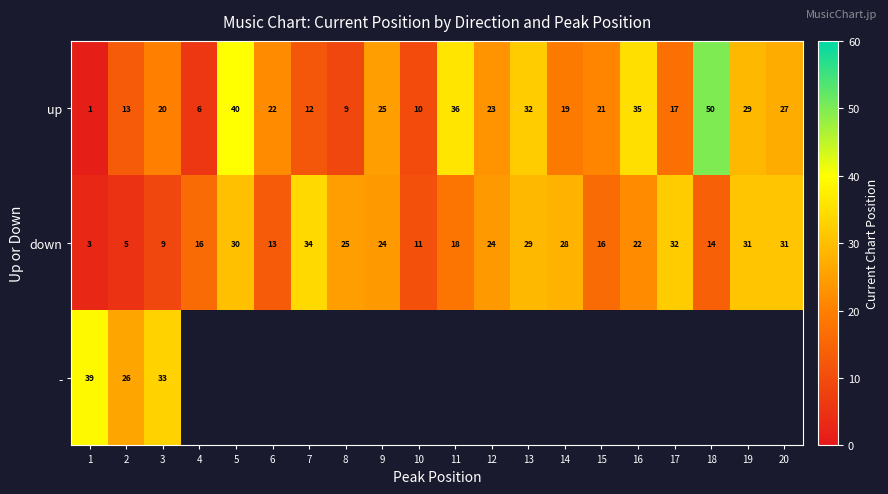

How many categories are shown in the chart?

20